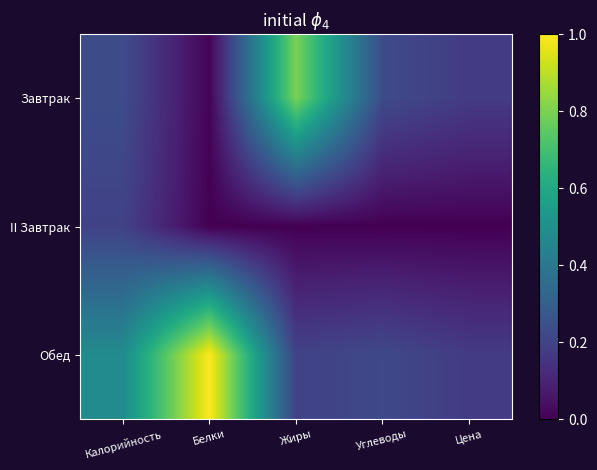

Rank the series by their maximum value, from highest to lowest.

Обед, Завтрак, II Завтрак